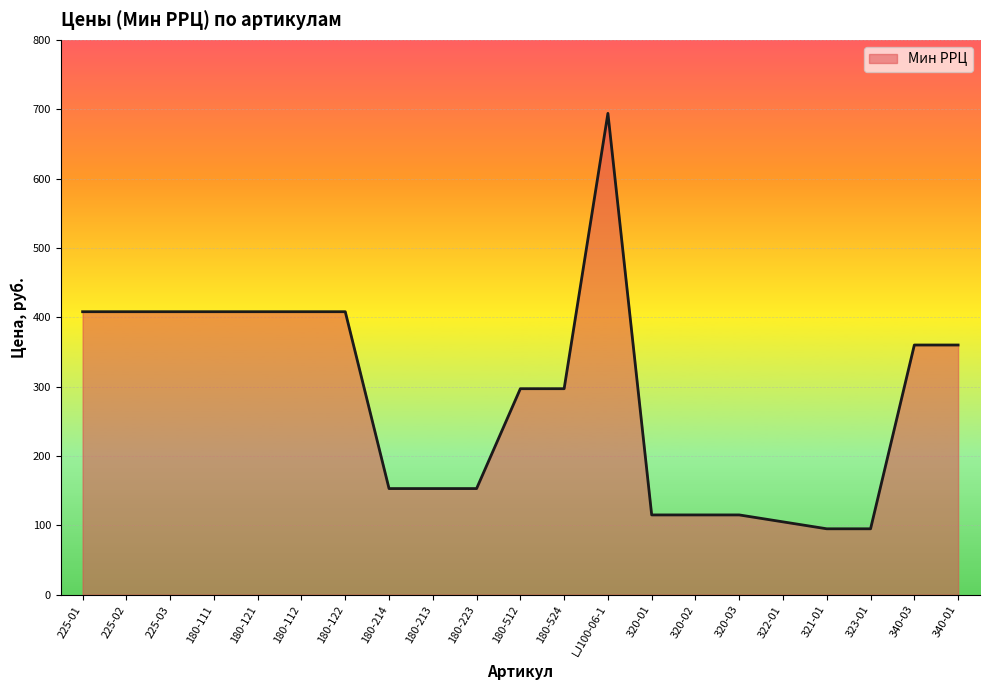

Is it true that the value at 320-01 is 167?

False